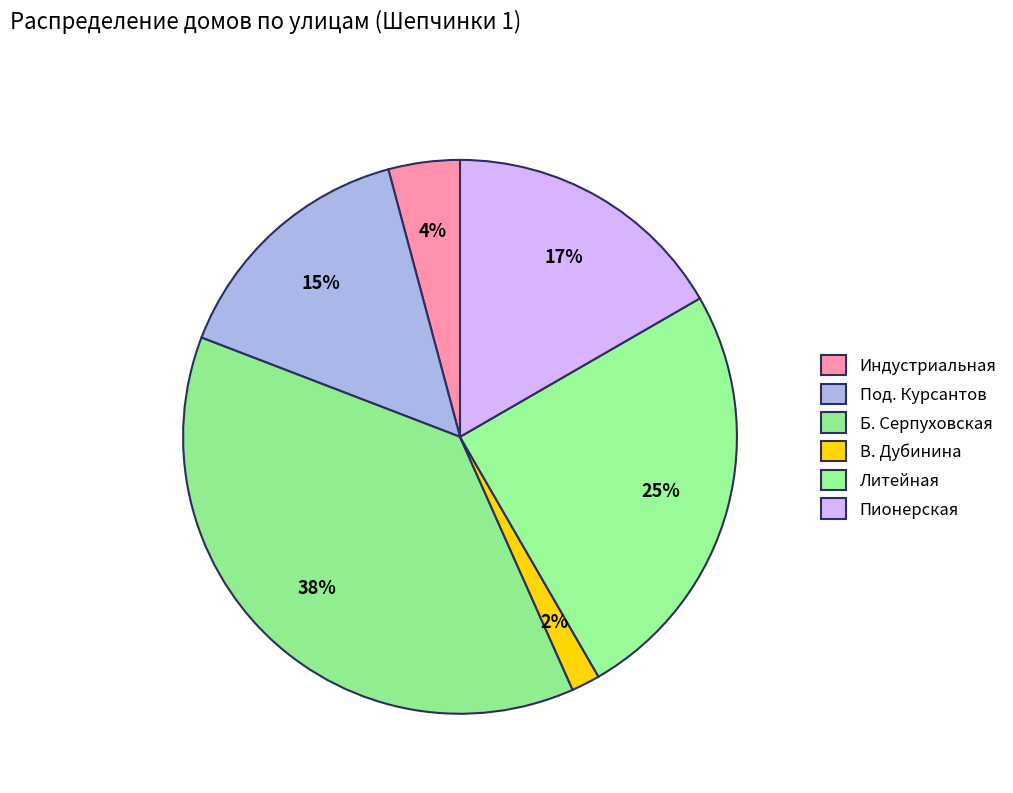

How many segments does this pie chart have?

6